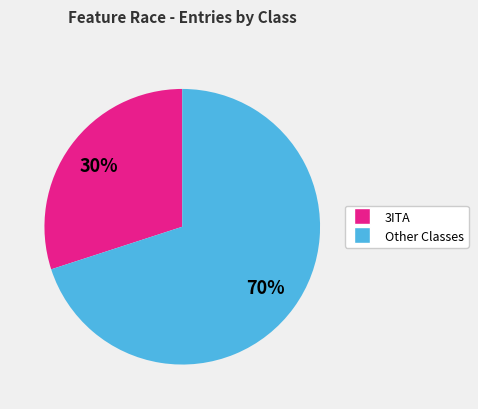

Count the number of slices in the pie.

2